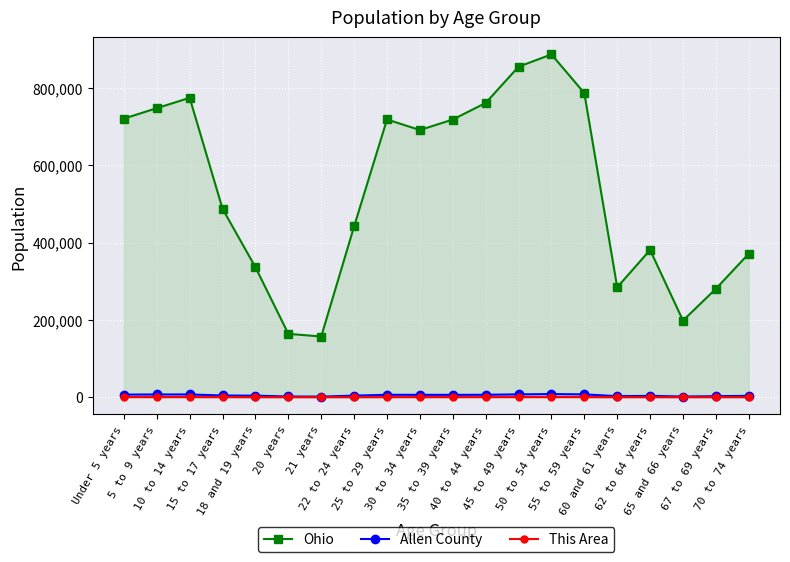

True or false: Ohio and This Area cross at least once.

False